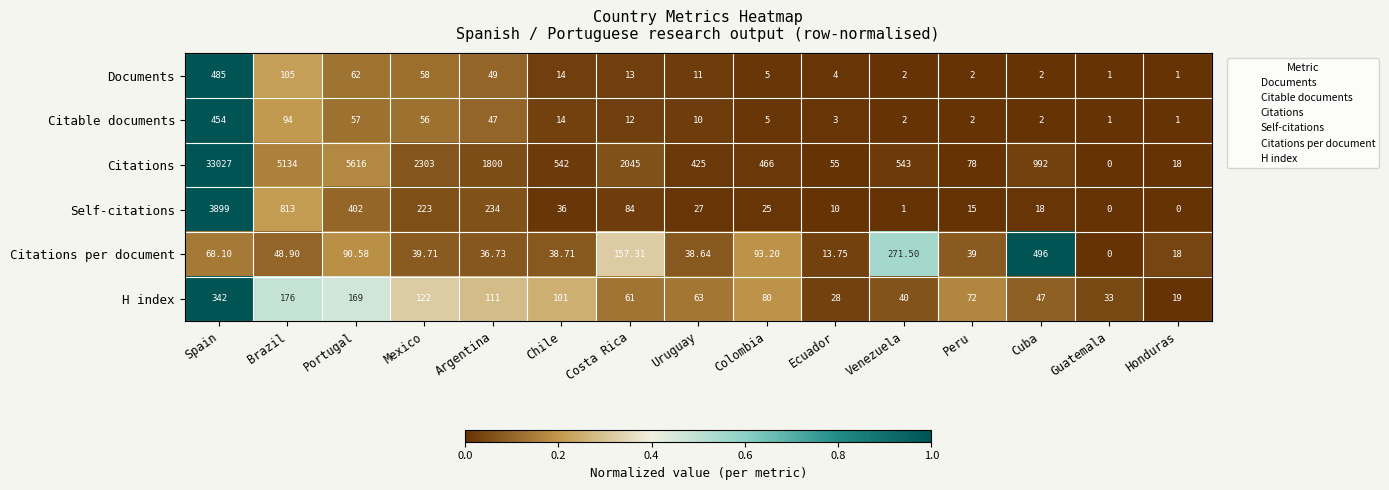

At how many categories does at least one series exceed 0?

15